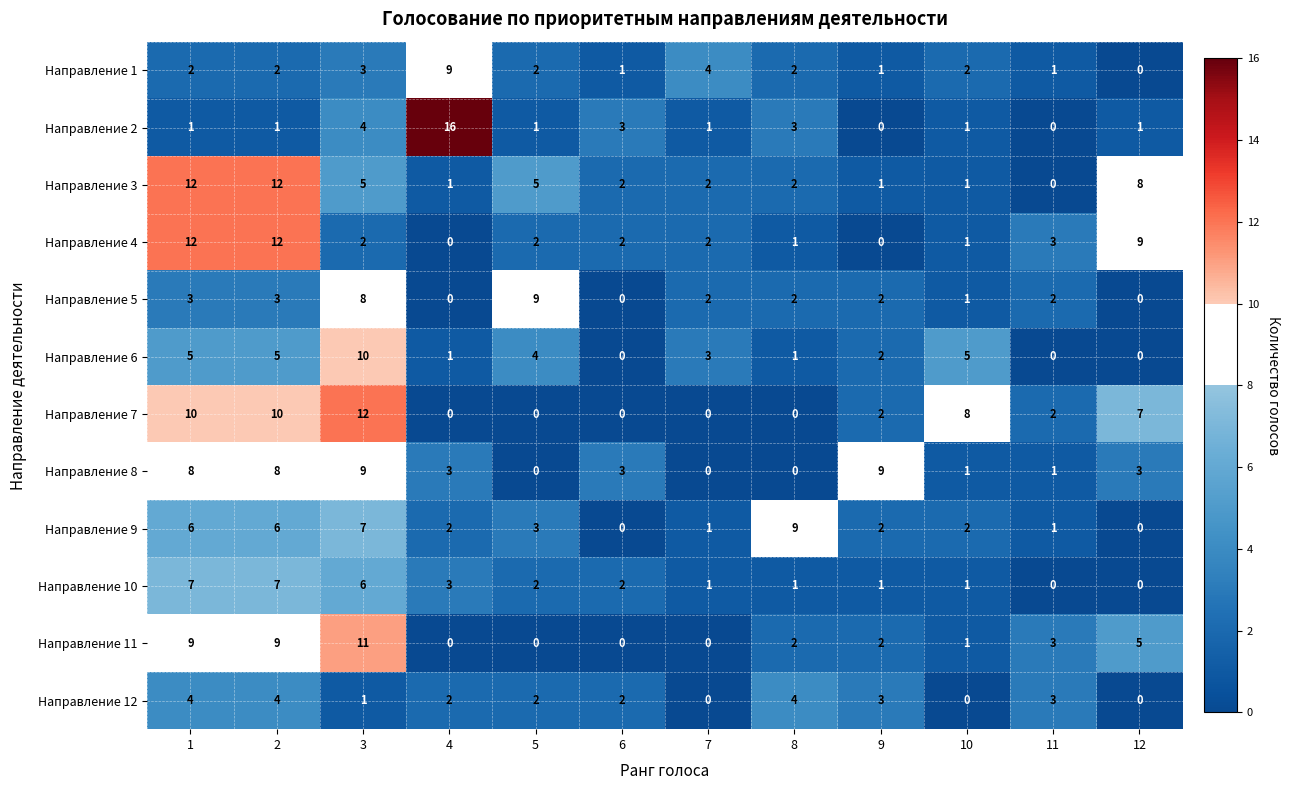

How many Направление 1 values are between 1 and 3?

9